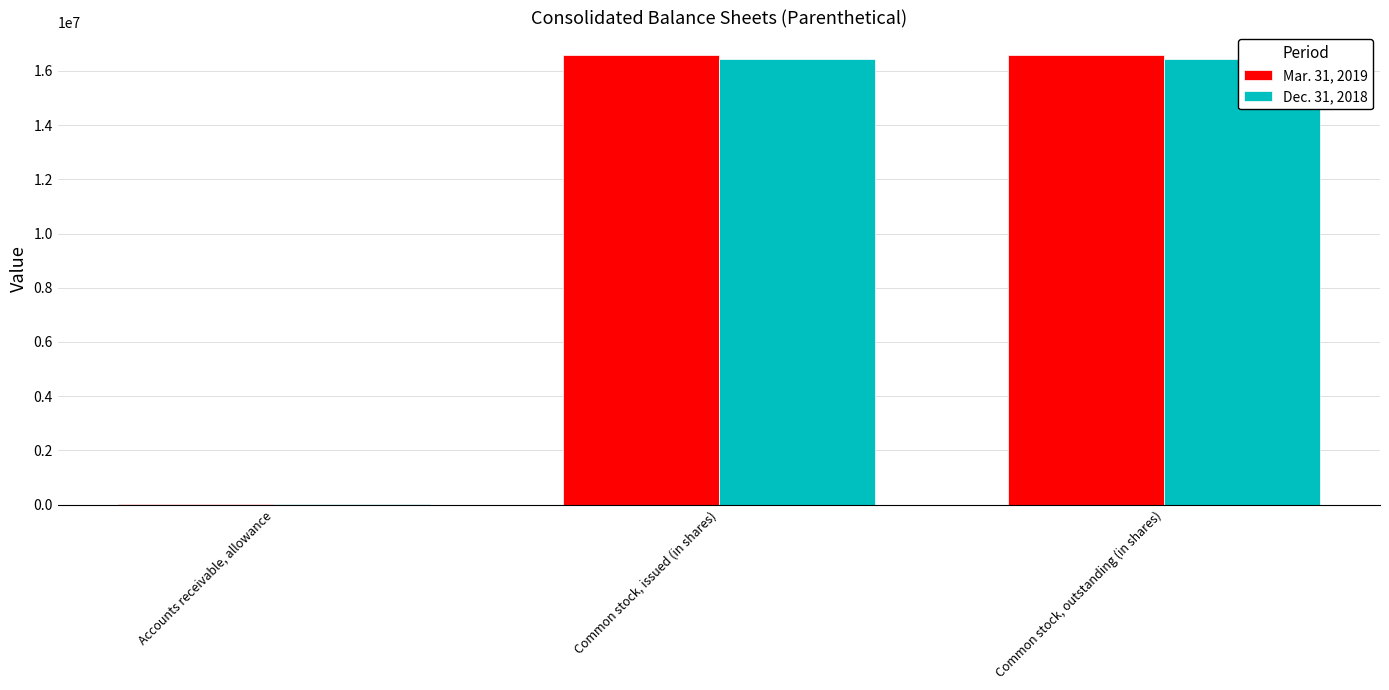

How many bars are there in total?

6